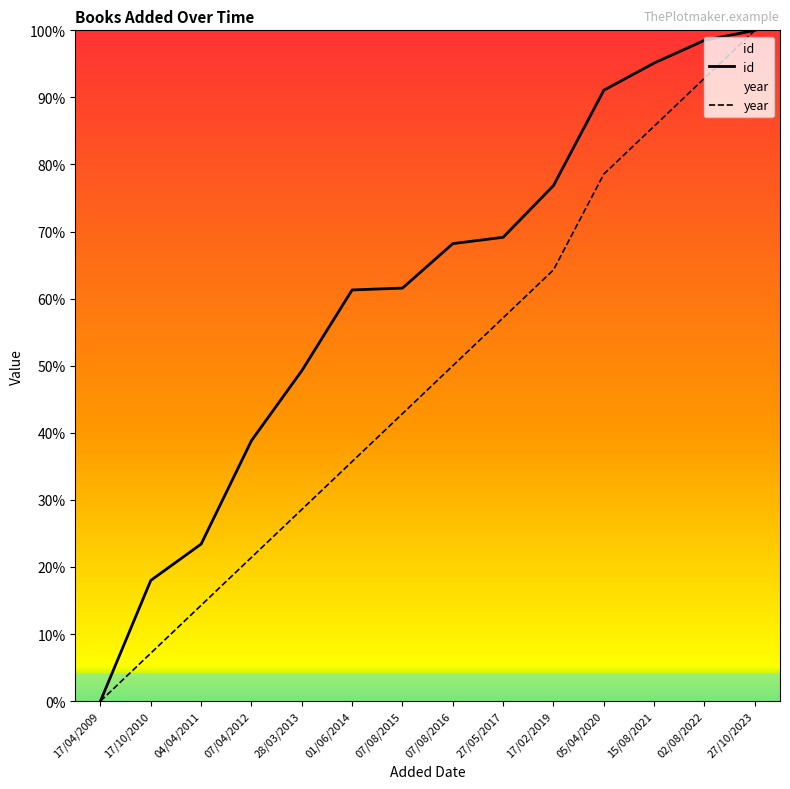

Rank the series at 01/06/2014 from lowest to highest value.

year, id